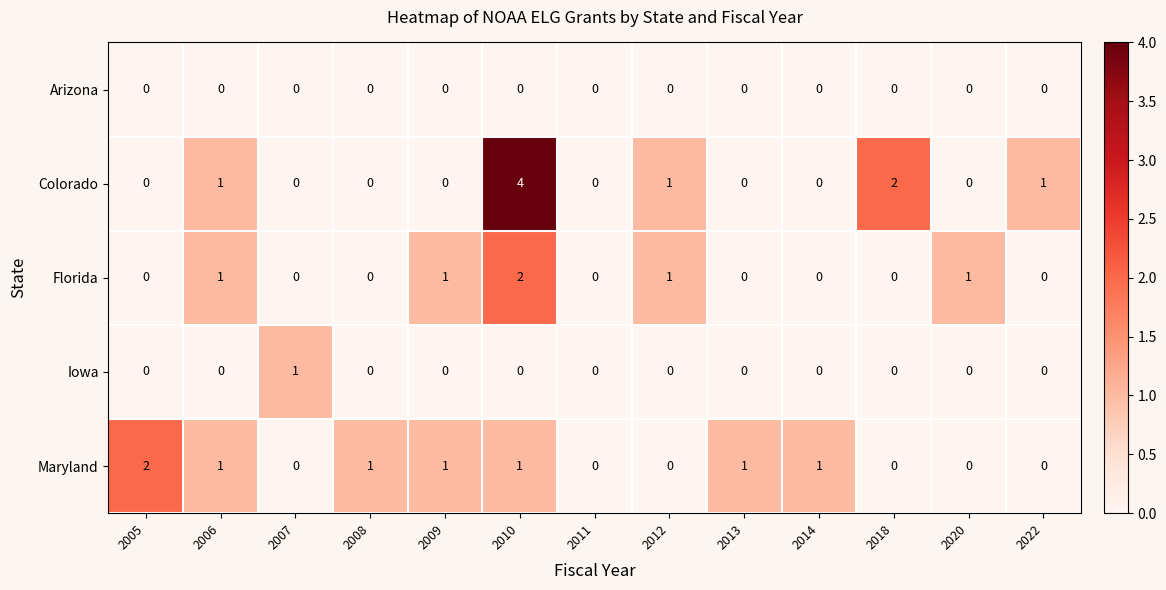

Count the Florida values in the range 0 to 1.

12